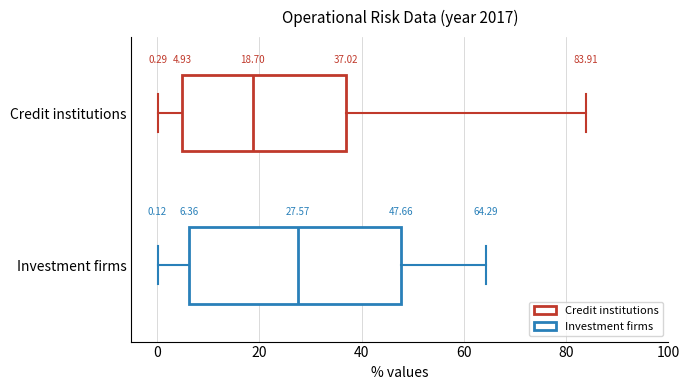

Which box has the furthest to the right median line?

Investment firms